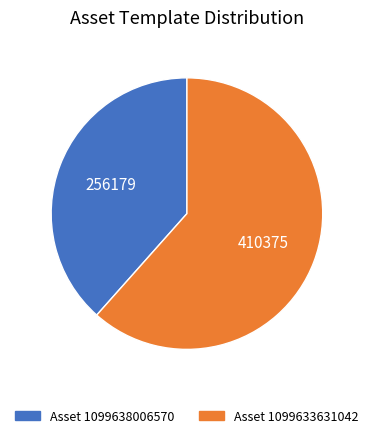

Is there any slice that represents more than half of the pie?

Yes